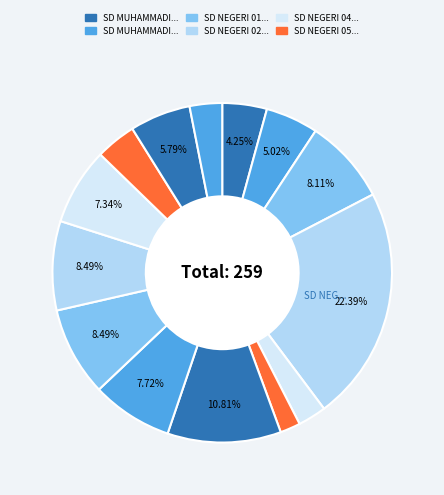

Count the number of slices in the pie.

14